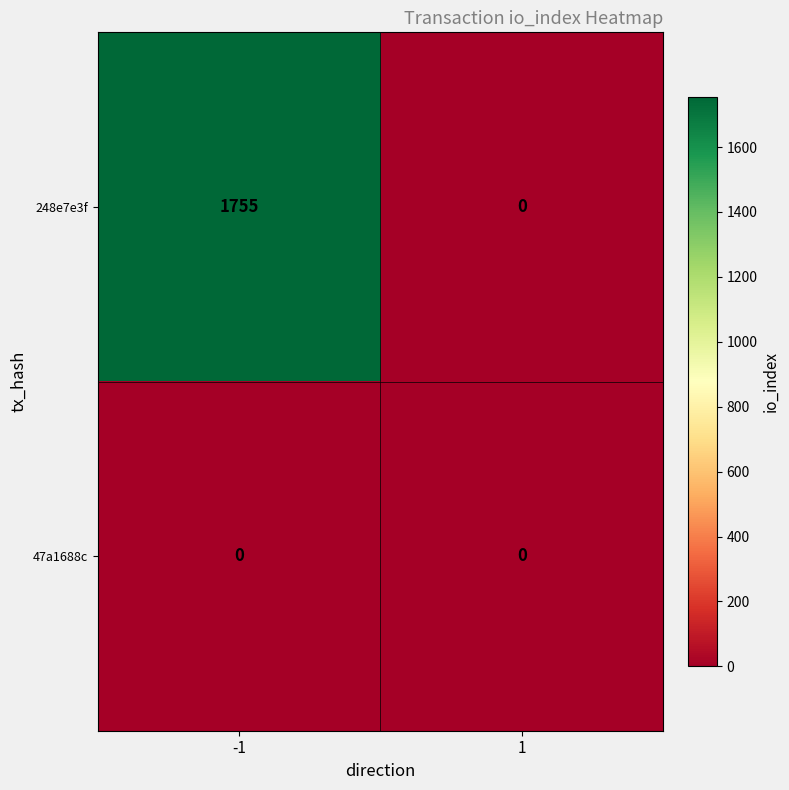

Which series changed the most between -1 and 1?

248e7e3f